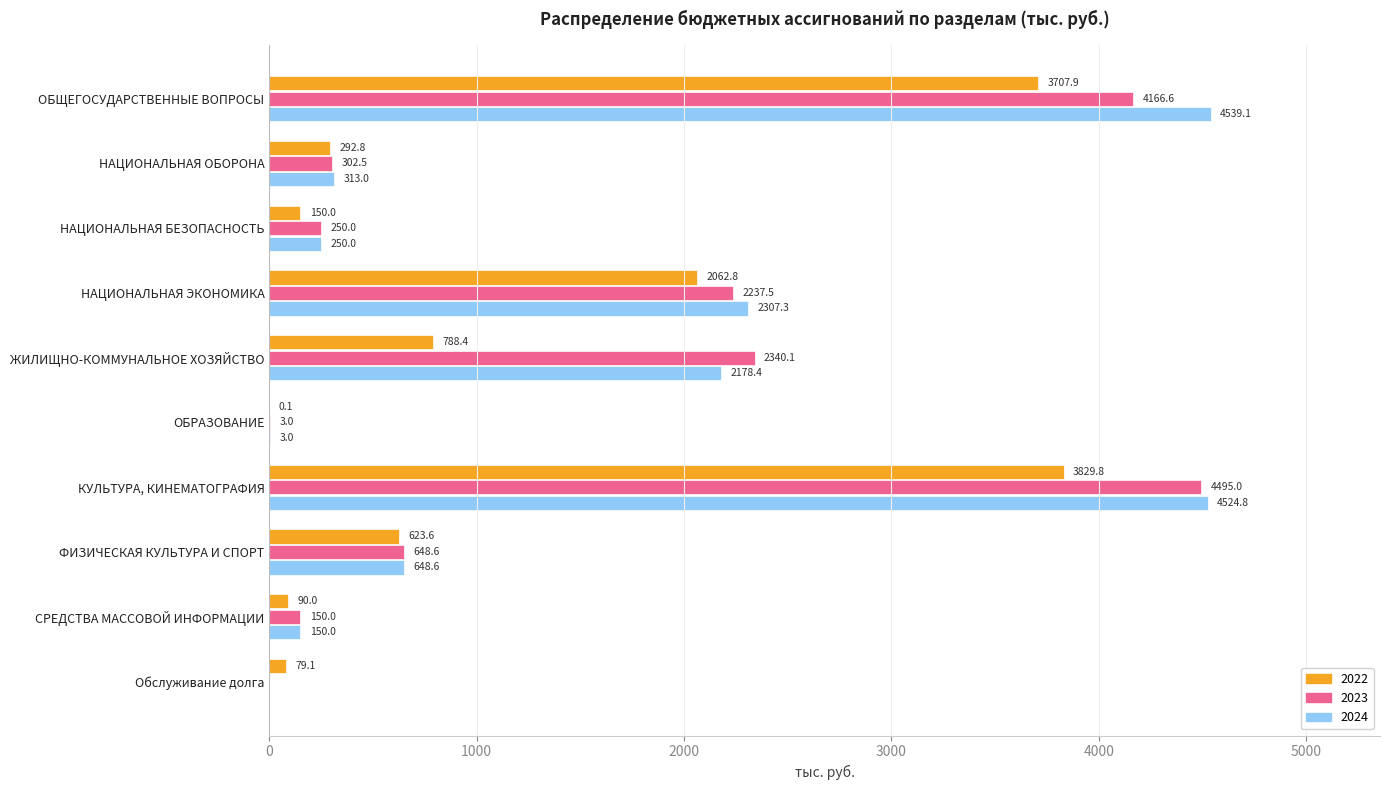

What is the highest value of the 2022 series?

3829.8